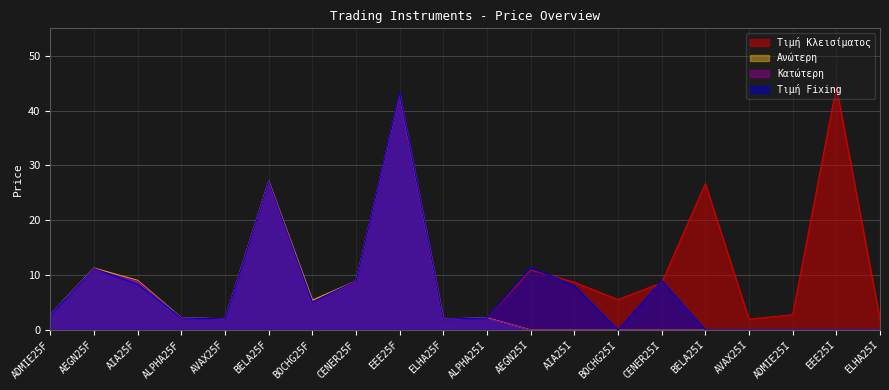

What is the label of the 8th point from the left?

CENER25F